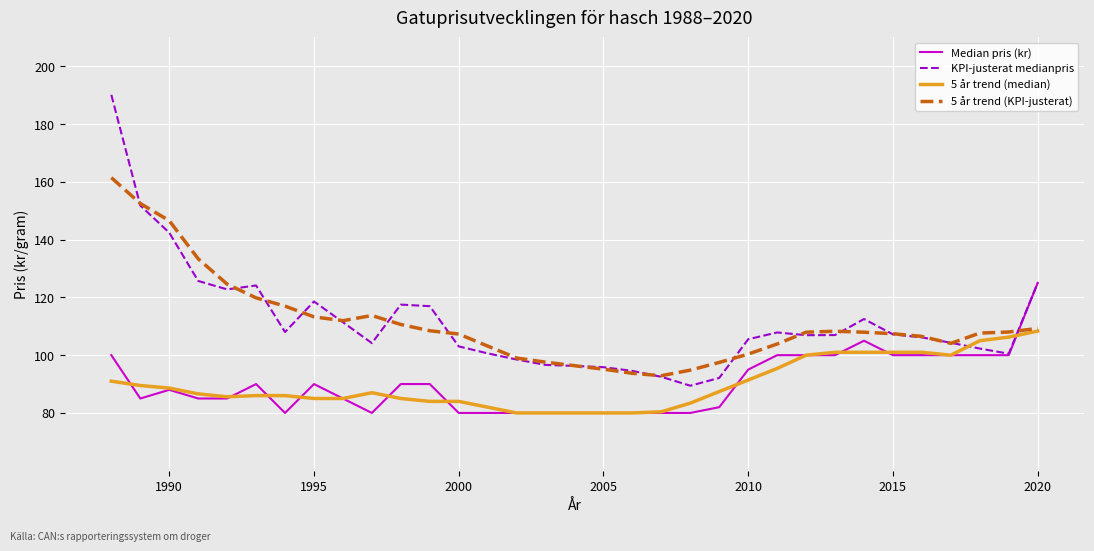

Which series has the largest range (max minus min)?

KPI-justerat medianpris